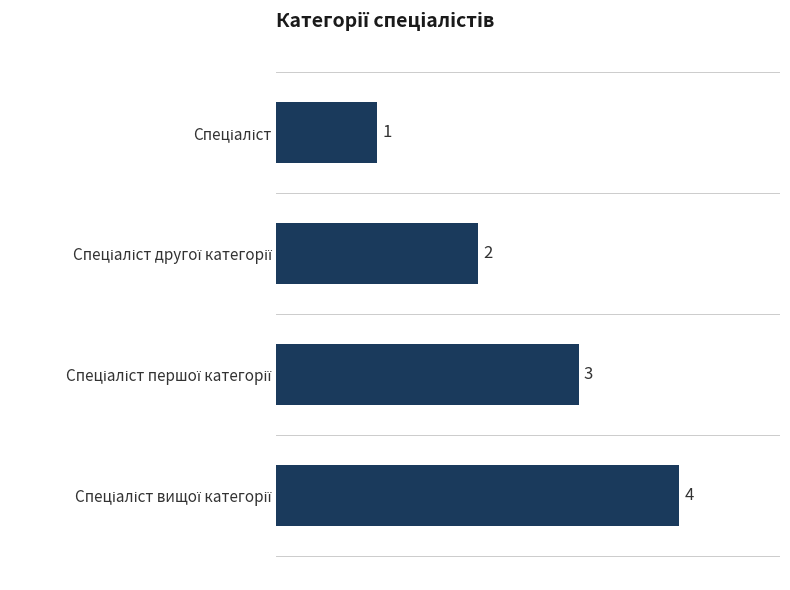

What is the greatest value displayed?

4